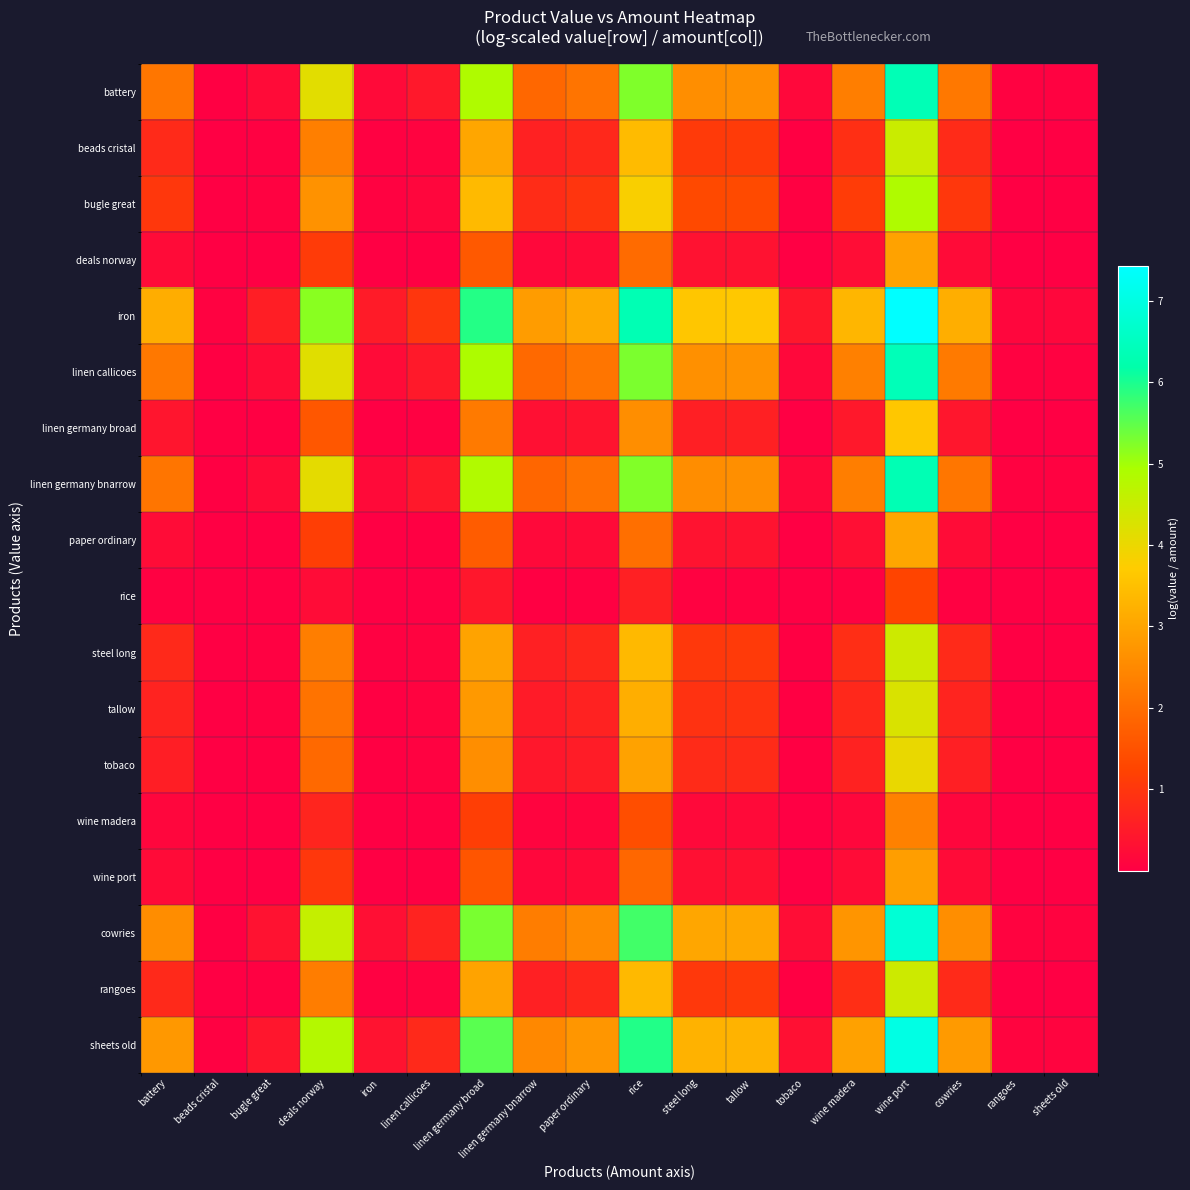

Reading right to left, extract all data points from this chart.

battery: sheets old=0.0	rangoes=0.0	cowries=2.2	wine port=6.4	wine madera=2.3	tobaco=0.2	tallow=2.6	steel long=2.6	rice=5.3	paper ordinary=2.1	linen germany bnarrow=1.9	linen germany broad=4.9	linen callicoes=0.5	iron=0.2	deals norway=4.1	bugle great=0.2	beads cristal=0.0	battery=2.2
beads cristal: sheets old=0.0	rangoes=0.0	cowries=0.8	wine port=4.5	wine madera=0.9	tobaco=0.0	tallow=1.1	steel long=1.1	rice=3.4	paper ordinary=0.8	linen germany bnarrow=0.6	linen germany broad=3.0	linen callicoes=0.1	iron=0.0	deals norway=2.3	bugle great=0.0	beads cristal=0.0	battery=0.8
bugle great: sheets old=0.0	rangoes=0.0	cowries=1.0	wine port=4.9	wine madera=1.1	tobaco=0.0	tallow=1.4	steel long=1.3	rice=3.8	paper ordinary=1.0	linen germany bnarrow=0.8	linen germany broad=3.4	linen callicoes=0.1	iron=0.0	deals norway=2.7	bugle great=0.1	beads cristal=0.0	battery=1.0
deals norway: sheets old=0.0	rangoes=0.0	cowries=0.2	wine port=3.0	wine madera=0.3	tobaco=0.0	tallow=0.3	steel long=0.3	rice=2.0	paper ordinary=0.2	linen germany bnarrow=0.2	linen germany broad=1.6	linen callicoes=0.0	iron=0.0	deals norway=1.1	bugle great=0.0	beads cristal=0.0	battery=0.2
iron: sheets old=0.1	rangoes=0.1	cowries=3.2	wine port=7.4	wine madera=3.3	tobaco=0.4	tallow=3.7	steel long=3.6	rice=6.3	paper ordinary=3.1	linen germany bnarrow=2.9	linen germany broad=5.9	linen callicoes=1.0	iron=0.5	deals norway=5.2	bugle great=0.6	beads cristal=0.1	battery=3.2
linen callicoes: sheets old=0.1	rangoes=0.0	cowries=2.2	wine port=6.4	wine madera=2.3	tobaco=0.2	tallow=2.7	steel long=2.6	rice=5.3	paper ordinary=2.1	linen germany bnarrow=1.9	linen germany broad=4.9	linen callicoes=0.5	iron=0.2	deals norway=4.1	bugle great=0.2	beads cristal=0.0	battery=2.2
linen germany broad: sheets old=0.0	rangoes=0.0	cowries=0.4	wine port=3.6	wine madera=0.5	tobaco=0.0	tallow=0.6	steel long=0.6	rice=2.6	paper ordinary=0.4	linen germany bnarrow=0.3	linen germany broad=2.2	linen callicoes=0.0	iron=0.0	deals norway=1.6	bugle great=0.0	beads cristal=0.0	battery=0.4
linen germany bnarrow: sheets old=0.0	rangoes=0.0	cowries=2.2	wine port=6.3	wine madera=2.3	tobaco=0.2	tallow=2.6	steel long=2.6	rice=5.2	paper ordinary=2.1	linen germany bnarrow=1.9	linen germany broad=4.8	linen callicoes=0.5	iron=0.2	deals norway=4.1	bugle great=0.2	beads cristal=0.0	battery=2.1
paper ordinary: sheets old=0.0	rangoes=0.0	cowries=0.2	wine port=3.0	wine madera=0.3	tobaco=0.0	tallow=0.4	steel long=0.4	rice=2.0	paper ordinary=0.2	linen germany bnarrow=0.2	linen germany broad=1.7	linen callicoes=0.0	iron=0.0	deals norway=1.1	bugle great=0.0	beads cristal=0.0	battery=0.2
rice: sheets old=0.0	rangoes=0.0	cowries=0.0	wine port=1.3	wine madera=0.0	tobaco=0.0	tallow=0.1	steel long=0.1	rice=0.6	paper ordinary=0.0	linen germany bnarrow=0.0	linen germany broad=0.4	linen callicoes=0.0	iron=0.0	deals norway=0.2	bugle great=0.0	beads cristal=0.0	battery=0.0
steel long: sheets old=0.0	rangoes=0.0	cowries=0.8	wine port=4.4	wine madera=0.9	tobaco=0.0	tallow=1.1	steel long=1.0	rice=3.4	paper ordinary=0.7	linen germany bnarrow=0.6	linen germany broad=3.0	linen callicoes=0.1	iron=0.0	deals norway=2.3	bugle great=0.0	beads cristal=0.0	battery=0.8
tallow: sheets old=0.0	rangoes=0.0	cowries=0.7	wine port=4.2	wine madera=0.7	tobaco=0.0	tallow=0.9	steel long=0.9	rice=3.2	paper ordinary=0.6	linen germany bnarrow=0.5	linen germany broad=2.8	linen callicoes=0.1	iron=0.0	deals norway=2.1	bugle great=0.0	beads cristal=0.0	battery=0.7
tobaco: sheets old=0.0	rangoes=0.0	cowries=0.6	wine port=4.0	wine madera=0.6	tobaco=0.0	tallow=0.8	steel long=0.8	rice=3.0	paper ordinary=0.5	linen germany bnarrow=0.4	linen germany broad=2.6	linen callicoes=0.1	iron=0.0	deals norway=1.9	bugle great=0.0	beads cristal=0.0	battery=0.6
wine madera: sheets old=0.0	rangoes=0.0	cowries=0.1	wine port=2.4	wine madera=0.1	tobaco=0.0	tallow=0.2	steel long=0.2	rice=1.4	paper ordinary=0.1	linen germany bnarrow=0.1	linen germany broad=1.1	linen callicoes=0.0	iron=0.0	deals norway=0.7	bugle great=0.0	beads cristal=0.0	battery=0.1
wine port: sheets old=0.0	rangoes=0.0	cowries=0.2	wine port=2.9	wine madera=0.2	tobaco=0.0	tallow=0.3	steel long=0.3	rice=1.9	paper ordinary=0.2	linen germany bnarrow=0.2	linen germany broad=1.6	linen callicoes=0.0	iron=0.0	deals norway=1.0	bugle great=0.0	beads cristal=0.0	battery=0.2
cowries: sheets old=0.1	rangoes=0.1	cowries=2.6	wine port=6.8	wine madera=2.7	tobaco=0.3	tallow=3.1	steel long=3.0	rice=5.7	paper ordinary=2.5	linen germany bnarrow=2.3	linen germany broad=5.3	linen callicoes=0.6	iron=0.3	deals norway=4.6	bugle great=0.3	beads cristal=0.0	battery=2.6
rangoes: sheets old=0.0	rangoes=0.0	cowries=0.8	wine port=4.4	wine madera=0.8	tobaco=0.0	tallow=1.1	steel long=1.0	rice=3.4	paper ordinary=0.7	linen germany bnarrow=0.6	linen germany broad=3.0	linen callicoes=0.1	iron=0.0	deals norway=2.3	bugle great=0.0	beads cristal=0.0	battery=0.8
sheets old: sheets old=0.1	rangoes=0.1	cowries=2.8	wine port=7.0	wine madera=2.9	tobaco=0.3	tallow=3.3	steel long=3.2	rice=5.9	paper ordinary=2.7	linen germany bnarrow=2.5	linen germany broad=5.5	linen callicoes=0.8	iron=0.4	deals norway=4.8	bugle great=0.4	beads cristal=0.0	battery=2.8